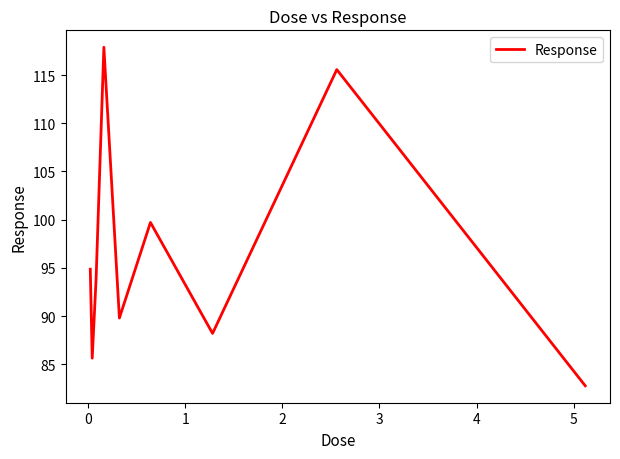

What is the smallest value displayed?

82.8